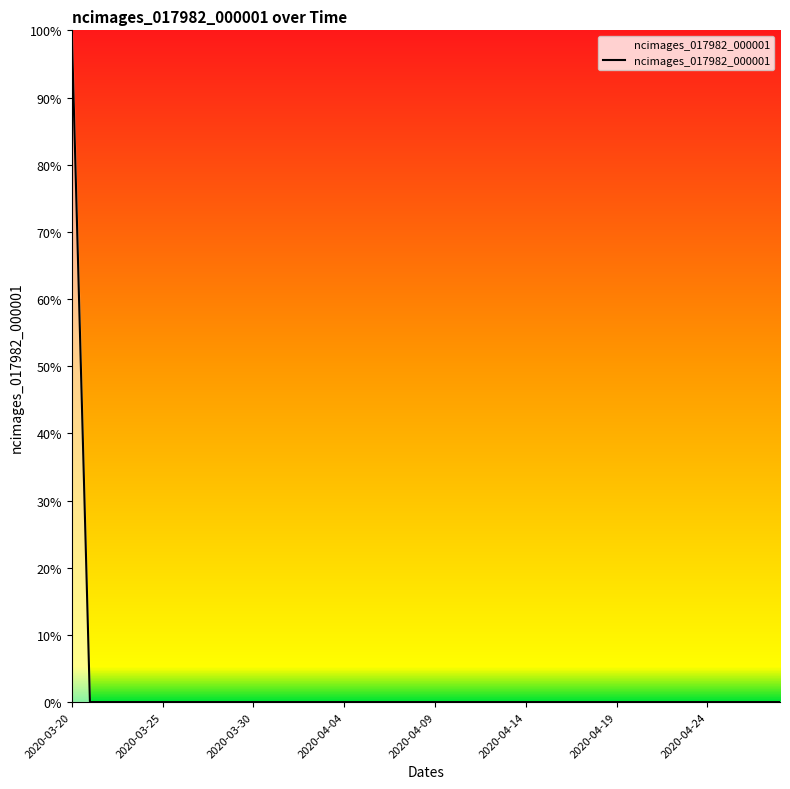

Is this an area chart (filled region under the line)?

Yes